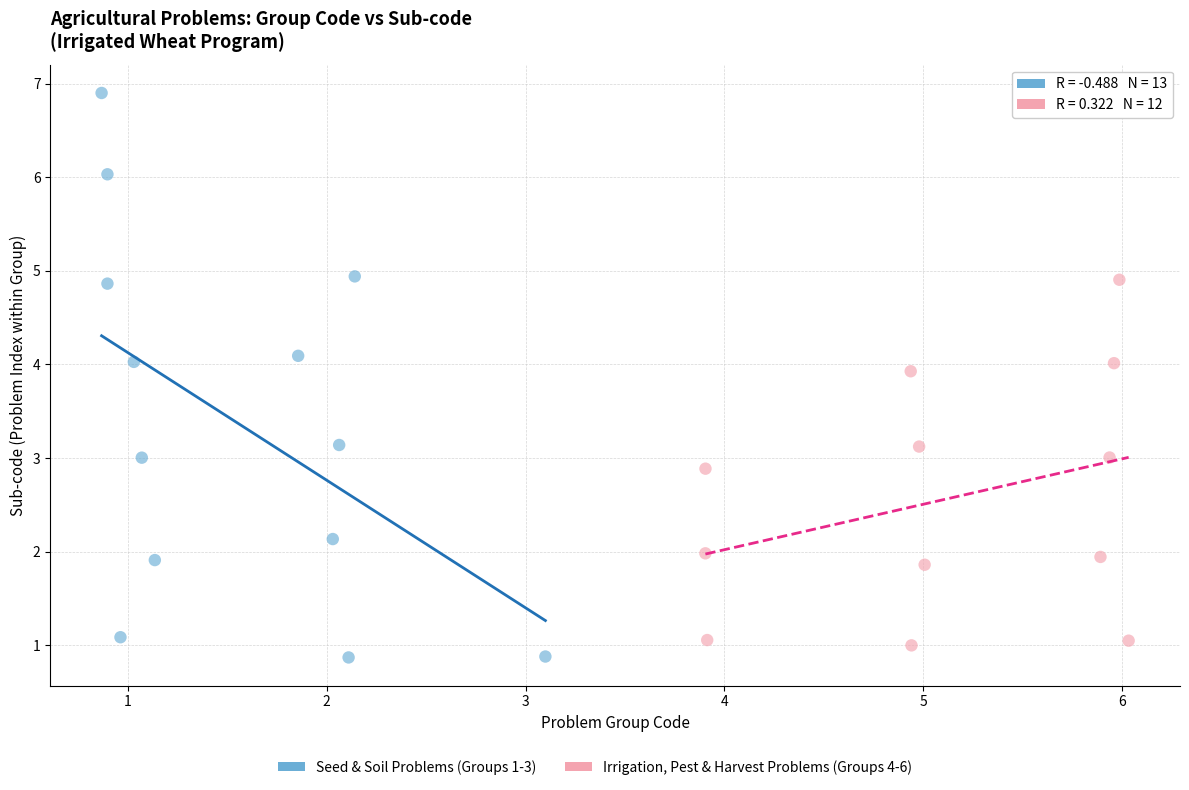

Which series has the largest Y range (max minus min)?

Seed & Soil Problems (Groups 1-3)